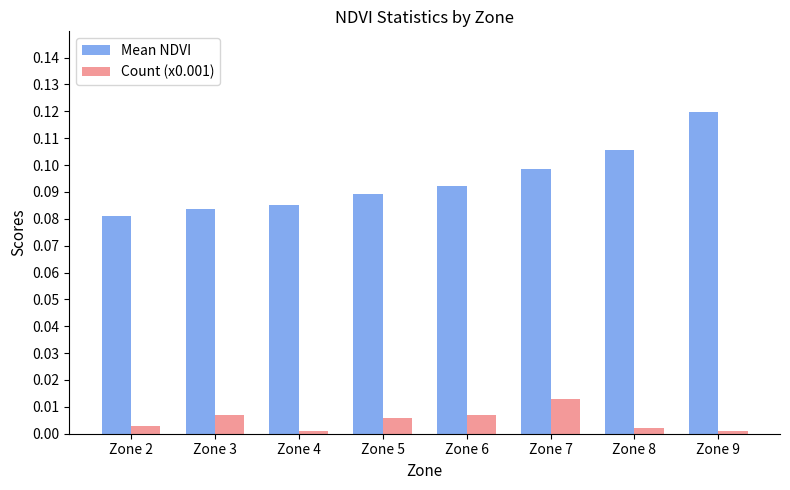

Which series has the widest spread of values?

Mean NDVI